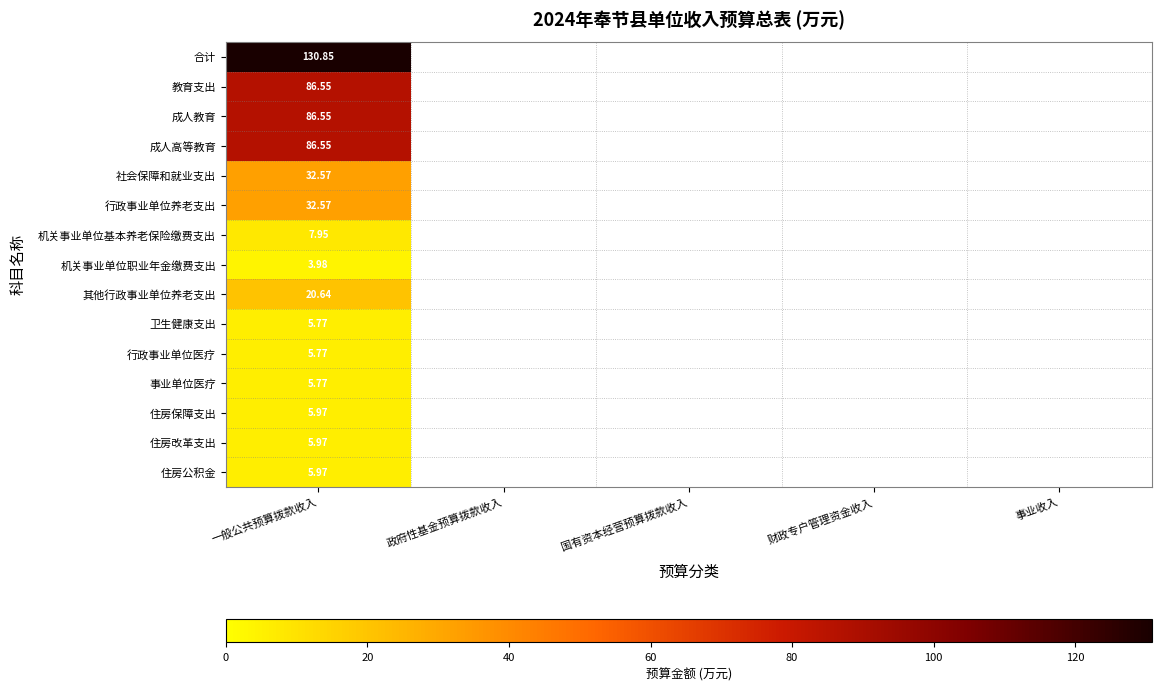

How many data points does each series have?

5